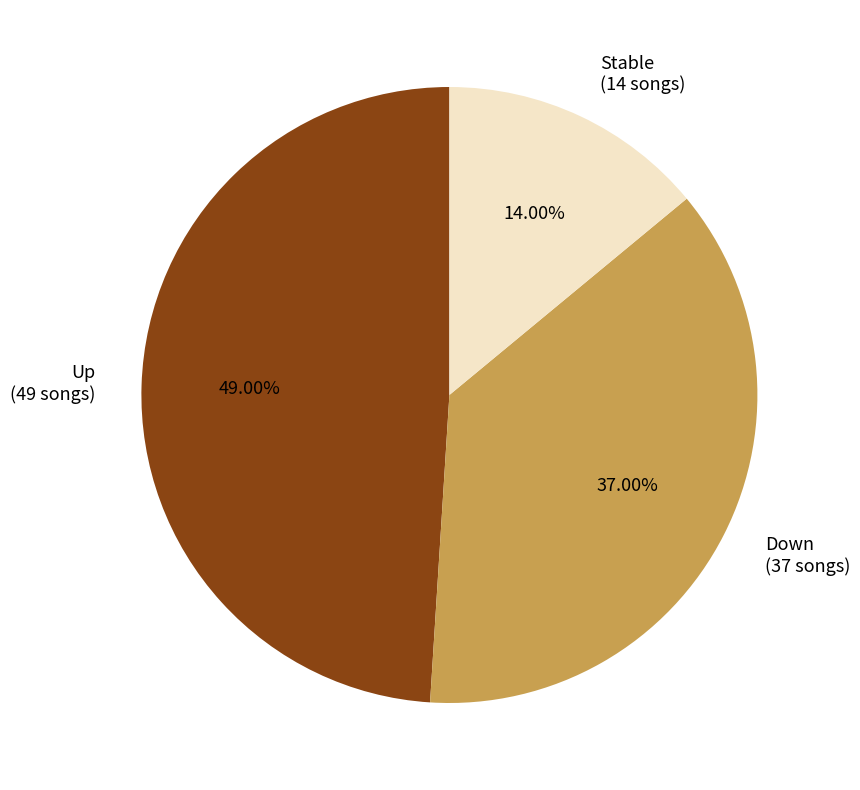

How many segments does this pie chart have?

3